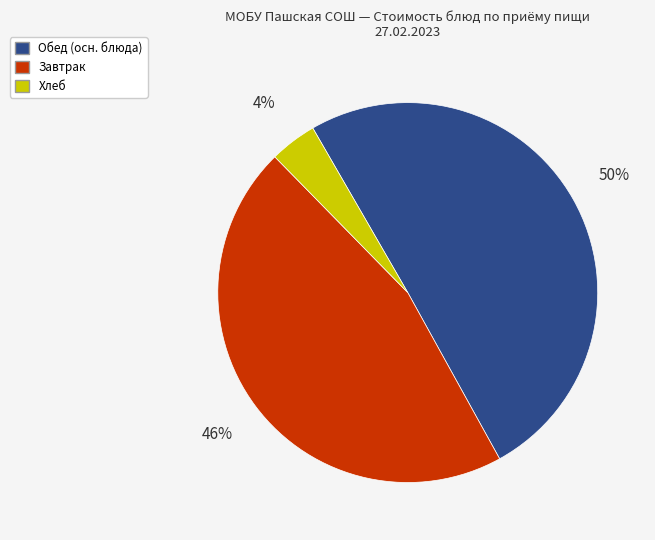

To the nearest percent, what is the average slice percentage?

33%